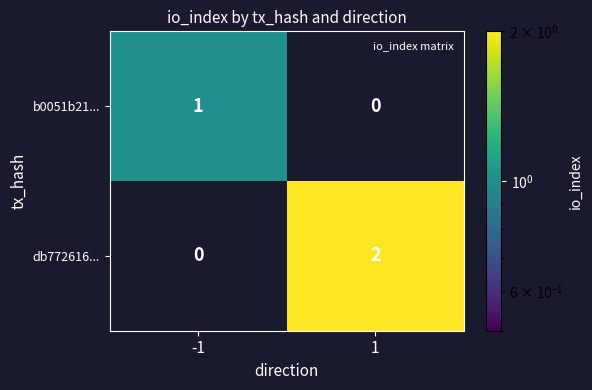

The db772616... series shows 1 at -1. True or false?

False